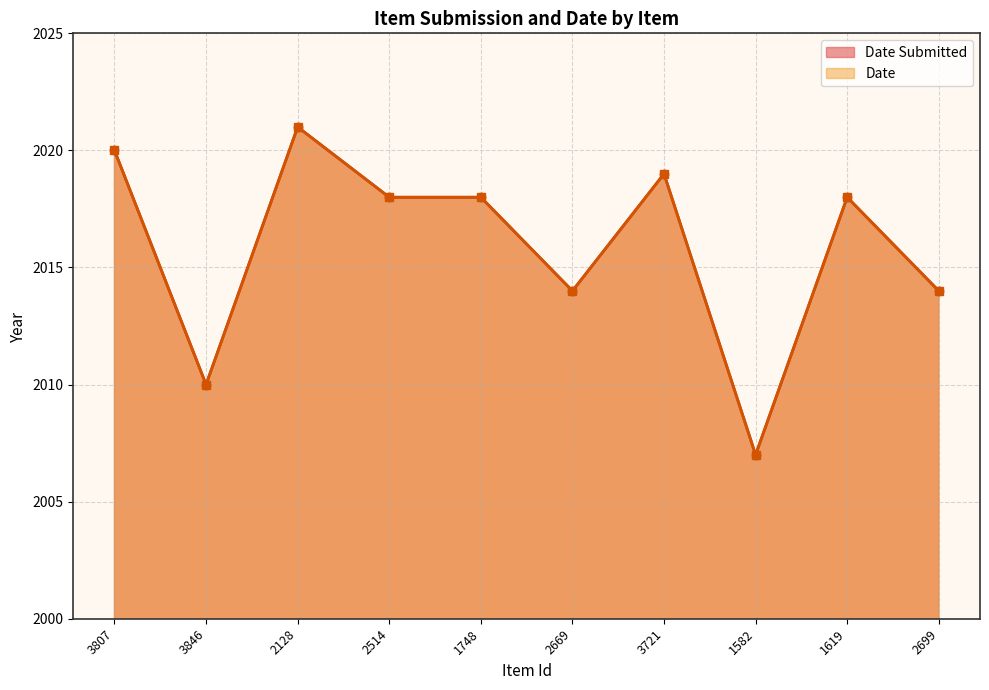

At which category is the sum across all series the highest?

2128